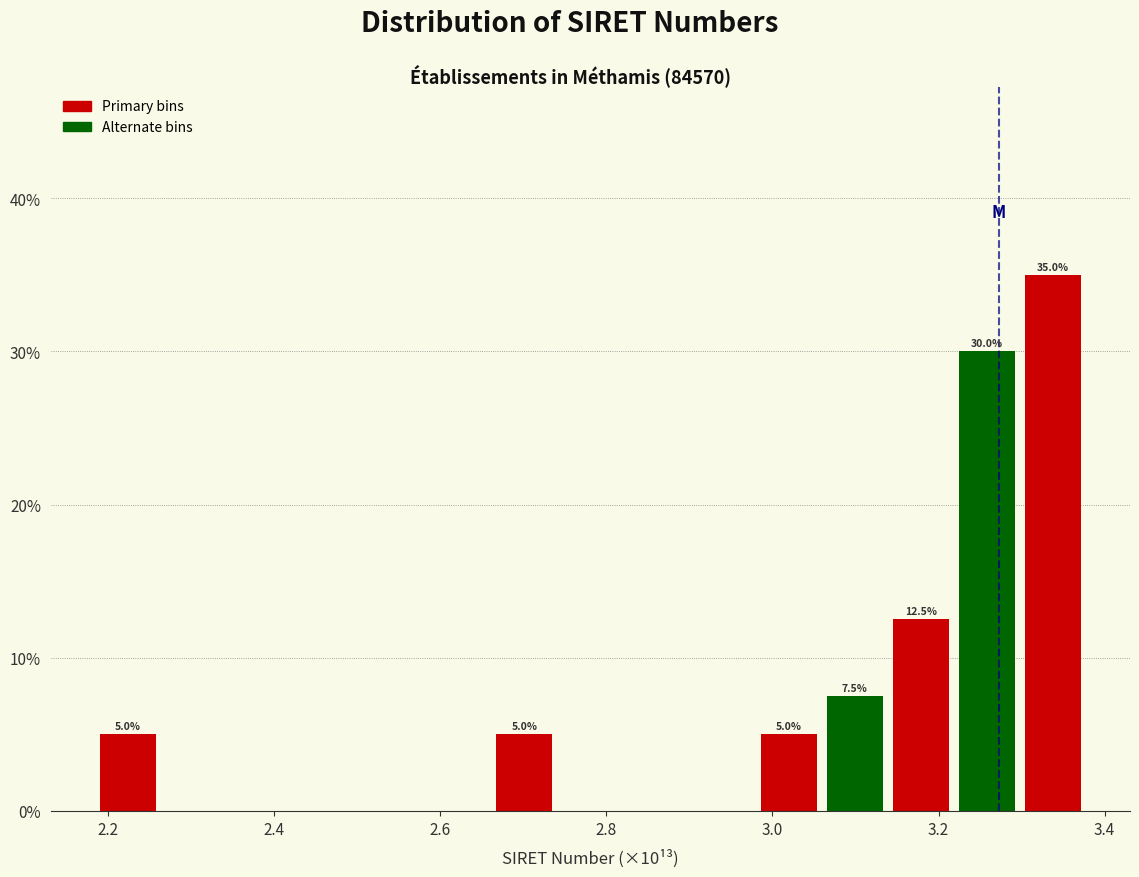

Around what value on the x-axis is the tallest bar? Give the approximate position of its centre, as read against the axis.

3.34